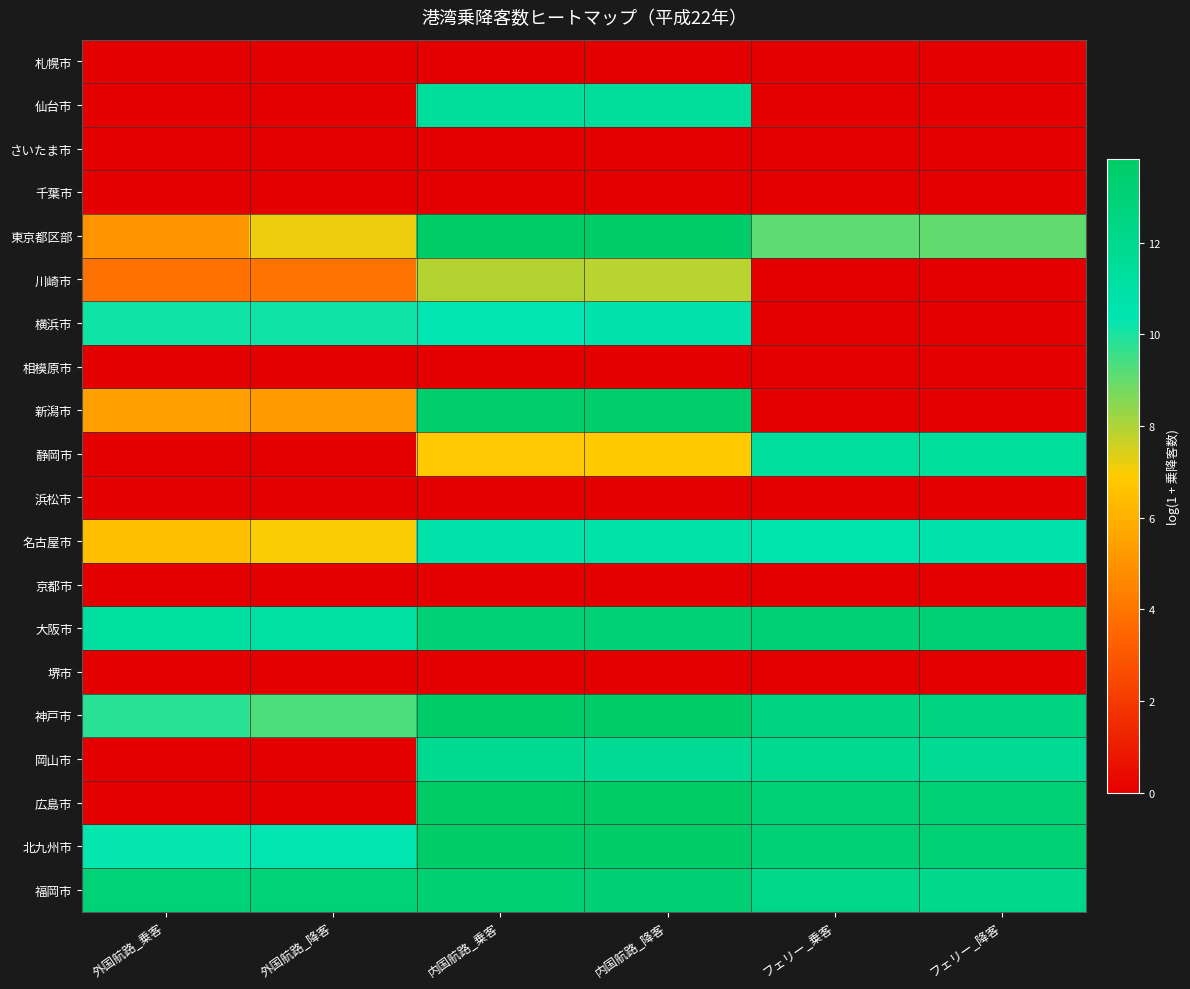

Reading left to right, list all the values displayed in this chart.

札幌市: 外国航路_乗客=0.0	外国航路_降客=0.0	内国航路_乗客=0.0	内国航路_降客=0.0	フェリー_乗客=0.0	フェリー_降客=0.0
仙台市: 外国航路_乗客=0.0	外国航路_降客=0.0	内国航路_乗客=11.4	内国航路_降客=11.4	フェリー_乗客=0.0	フェリー_降客=0.0
さいたま市: 外国航路_乗客=0.0	外国航路_降客=0.0	内国航路_乗客=0.0	内国航路_降客=0.0	フェリー_乗客=0.0	フェリー_降客=0.0
千葉市: 外国航路_乗客=0.0	外国航路_降客=0.0	内国航路_乗客=0.0	内国航路_降客=0.0	フェリー_乗客=0.0	フェリー_降客=0.0
東京都区部: 外国航路_乗客=5.0	外国航路_降客=7.1	内国航路_乗客=13.7	内国航路_降客=13.6	フェリー_乗客=9.1	フェリー_降客=9.0
川崎市: 外国航路_乗客=3.9	外国航路_降客=3.9	内国航路_乗客=7.9	内国航路_降客=7.9	フェリー_乗客=0.0	フェリー_降客=0.0
横浜市: 外国航路_乗客=10.1	外国航路_降客=10.1	内国航路_乗客=10.4	内国航路_降客=10.6	フェリー_乗客=0.0	フェリー_降客=0.0
相模原市: 外国航路_乗客=0.0	外国航路_降客=0.0	内国航路_乗客=0.0	内国航路_降客=0.0	フェリー_乗客=0.0	フェリー_降客=0.0
新潟市: 外国航路_乗客=5.4	外国航路_降客=5.2	内国航路_乗客=13.5	内国航路_降客=13.5	フェリー_乗客=0.0	フェリー_降客=0.0
静岡市: 外国航路_乗客=0.0	外国航路_降客=0.0	内国航路_乗客=6.8	内国航路_降客=6.9	フェリー_乗客=11.3	フェリー_降客=11.4
浜松市: 外国航路_乗客=0.0	外国航路_降客=0.0	内国航路_乗客=0.0	内国航路_降客=0.0	フェリー_乗客=0.0	フェリー_降客=0.0
名古屋市: 外国航路_乗客=6.5	外国航路_降客=7.0	内国航路_乗客=10.8	内国航路_降客=10.8	フェリー_乗客=10.6	フェリー_降客=10.7
京都市: 外国航路_乗客=0.0	外国航路_降客=0.0	内国航路_乗客=0.0	内国航路_降客=0.0	フェリー_乗客=0.0	フェリー_降客=0.0
大阪市: 外国航路_乗客=11.1	外国航路_降客=11.1	内国航路_乗客=13.0	内国航路_降客=13.1	フェリー_乗客=13.2	フェリー_降客=13.2
堺市: 外国航路_乗客=0.0	外国航路_降客=0.0	内国航路_乗客=0.0	内国航路_降客=0.0	フェリー_乗客=0.0	フェリー_降客=0.0
神戸市: 外国航路_乗客=9.8	外国航路_降客=9.3	内国航路_乗客=13.7	内国航路_降客=13.6	フェリー_乗客=12.6	フェリー_降客=12.6
岡山市: 外国航路_乗客=0.0	外国航路_降客=0.0	内国航路_乗客=11.8	内国航路_降客=11.7	フェリー_乗客=11.8	フェリー_降客=11.7
広島市: 外国航路_乗客=0.0	外国航路_降客=0.0	内国航路_乗客=13.8	内国航路_降客=13.8	フェリー_乗客=13.1	フェリー_降客=13.1
北九州市: 外国航路_乗客=10.3	外国航路_降客=10.4	内国航路_乗客=13.6	内国航路_降客=13.6	フェリー_乗客=13.1	フェリー_降客=13.1
福岡市: 外国航路_乗客=13.0	外国航路_降客=13.0	内国航路_乗客=13.3	内国航路_降客=13.2	フェリー_乗客=12.2	フェリー_降客=12.0